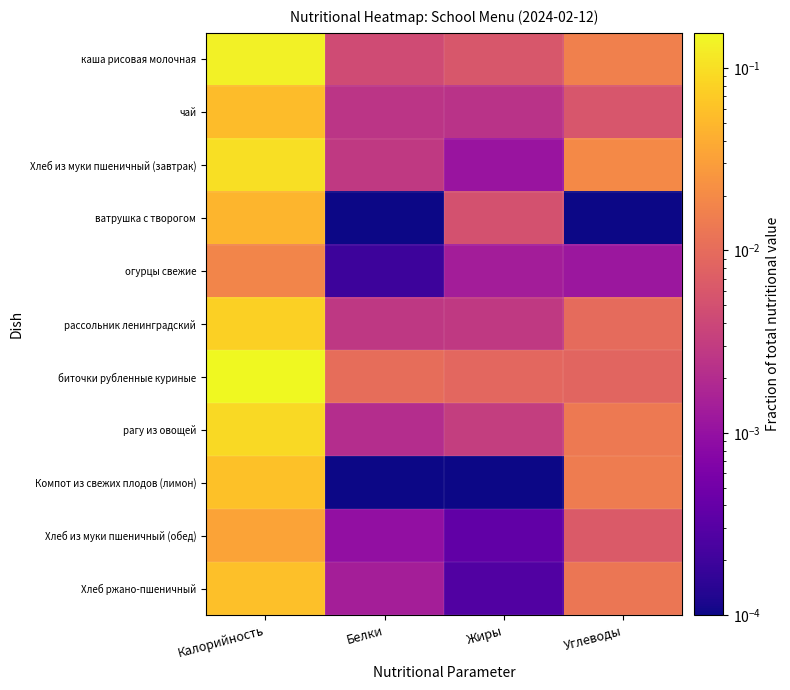

Which series has the largest total across all categories?

биточки рубленные куриные